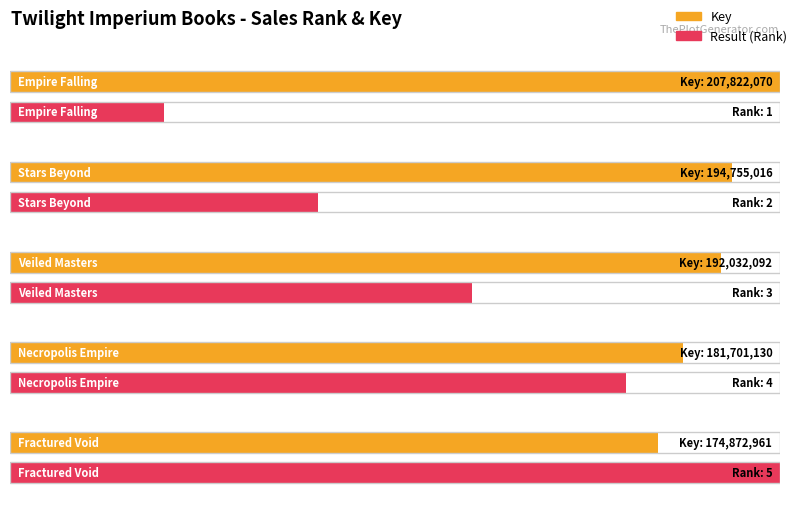

How many Result values are between 2 and 4?

3